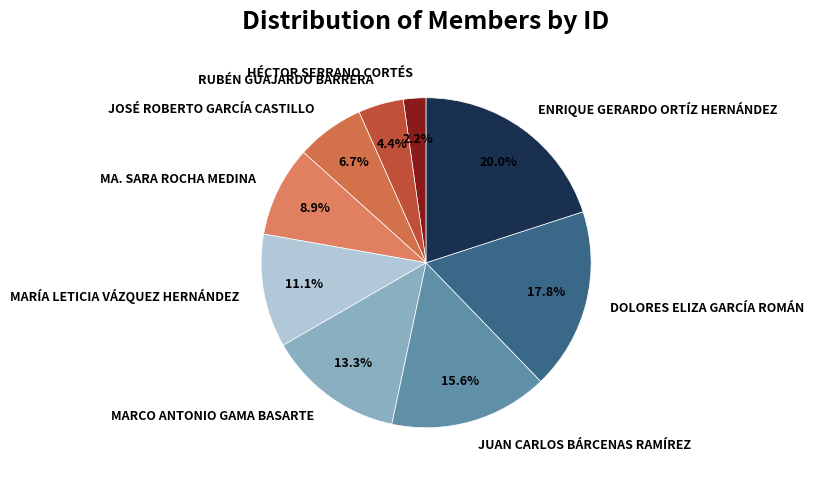

Which category has the smallest portion of the pie?

HÉCTOR SERRANO CORTÉS